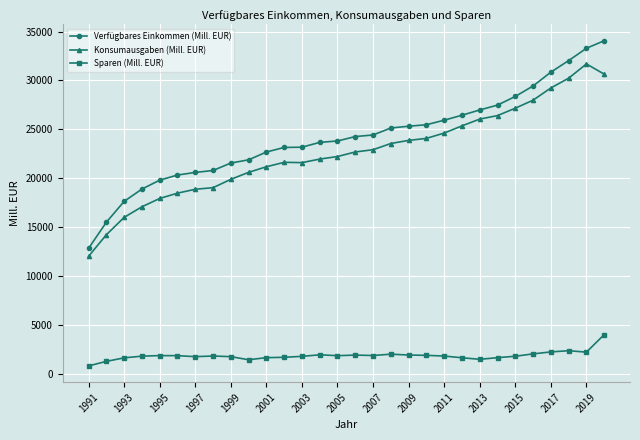

What is the average value of the Konsumausgaben (Mill. EUR) series?

22639